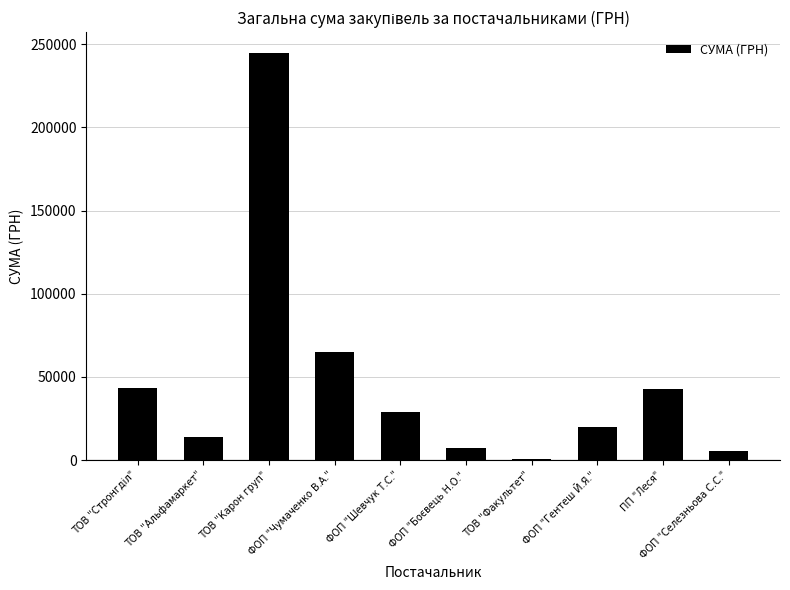

What is the sum of all values?

471986.3